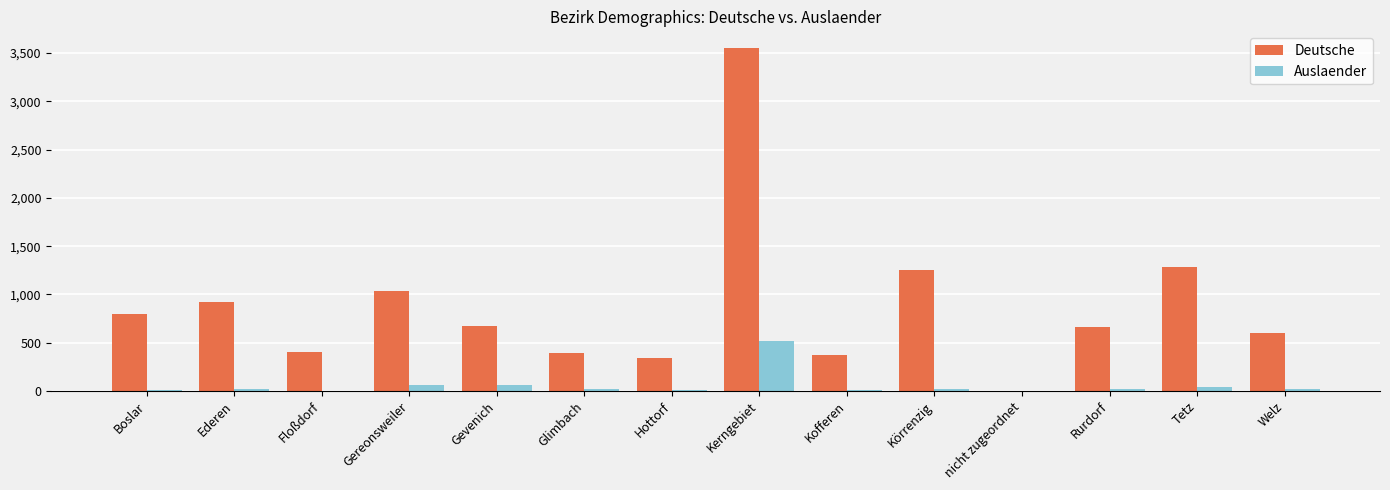

Which category has the highest value in the Auslaender series?

Kerngebiet